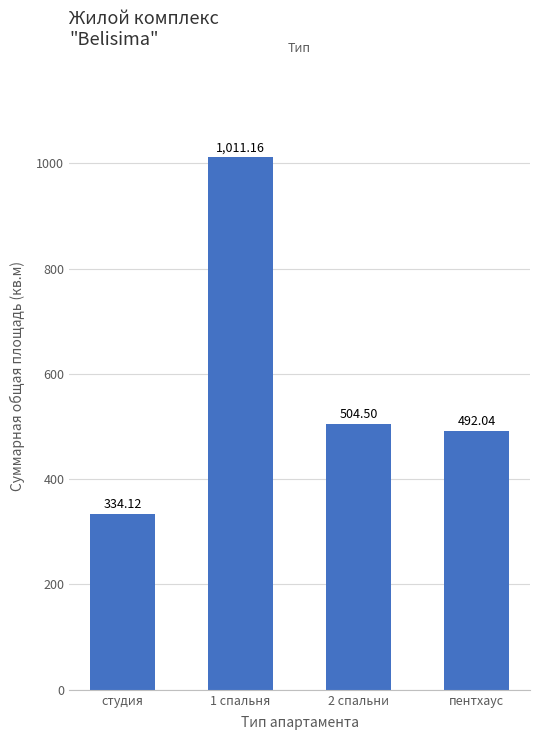

How many data points are above 504?

2